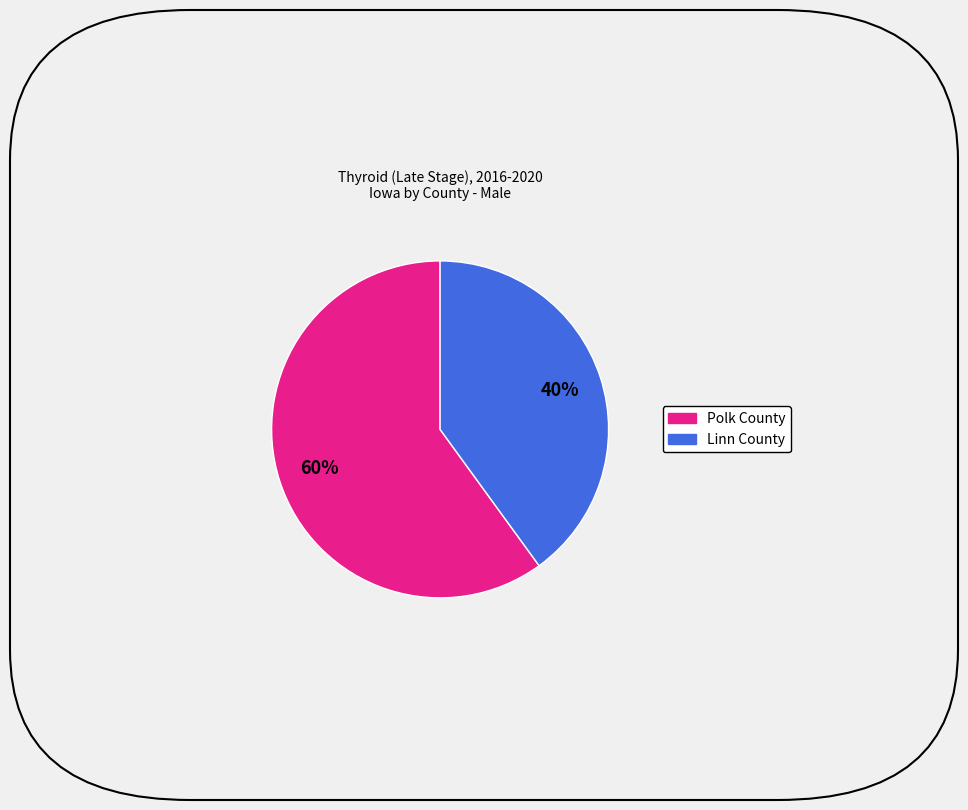

How many slices are in this pie chart?

2